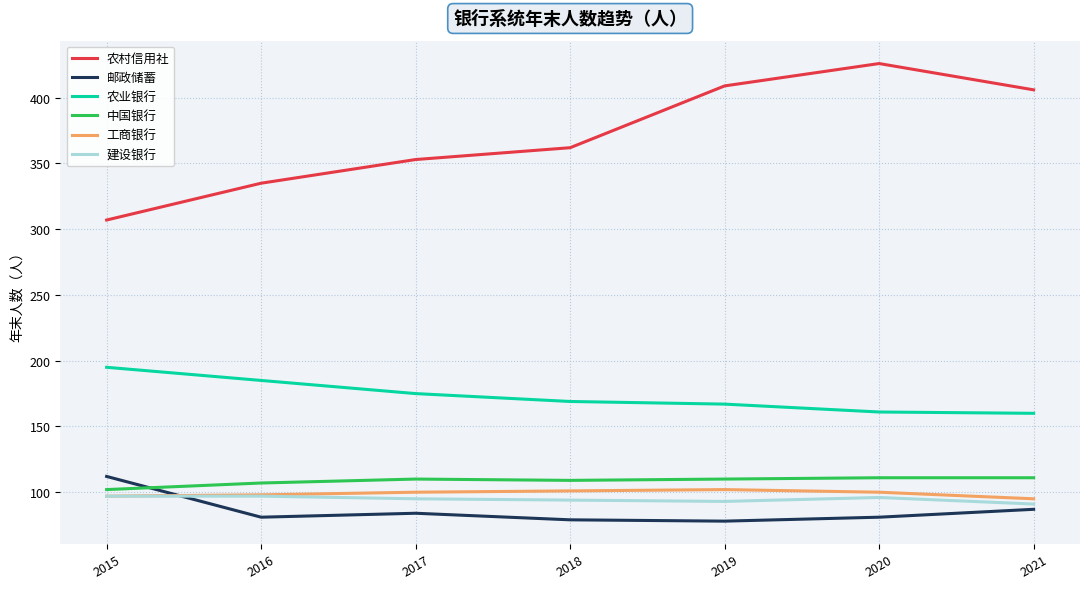

Is the value of 农业银行 at 2018 greater than the value of 中国银行 at 2019?

Yes